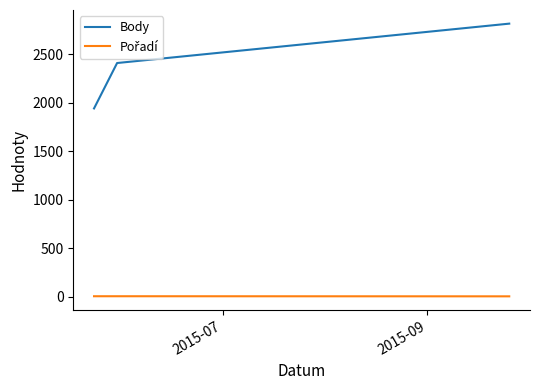

Which series has the widest spread of values?

Body